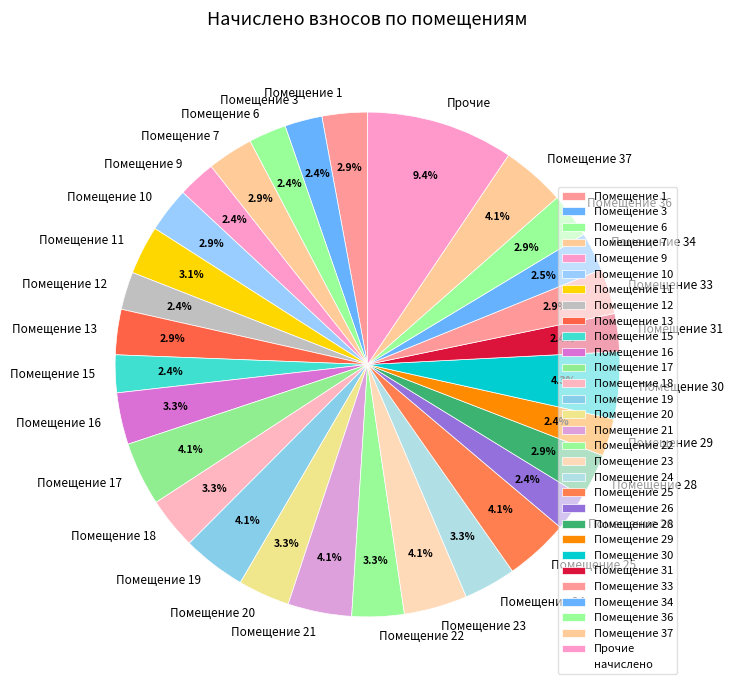

What percentage is NOT represented by Помещение 20?

96.7%